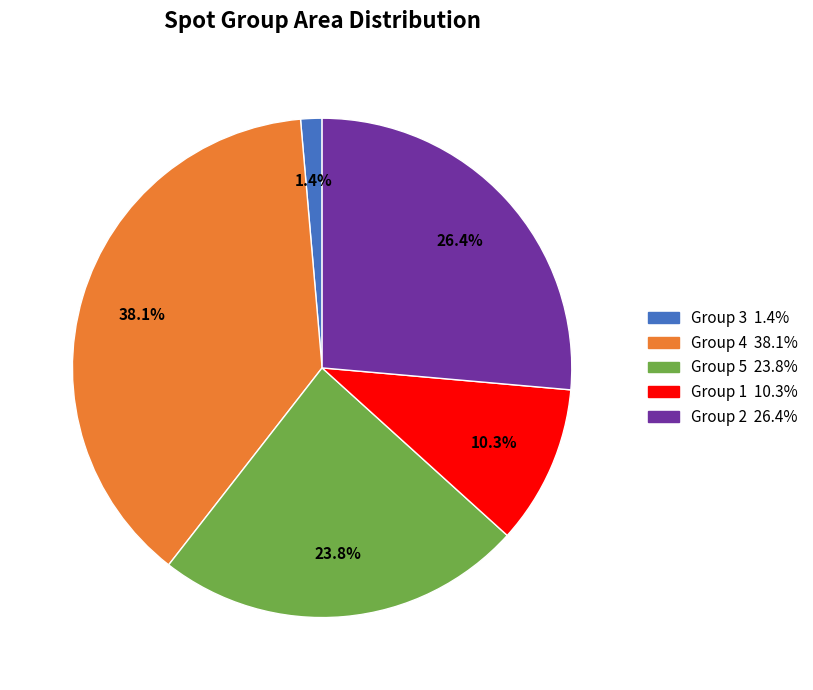

Does any single category account for the majority?

No